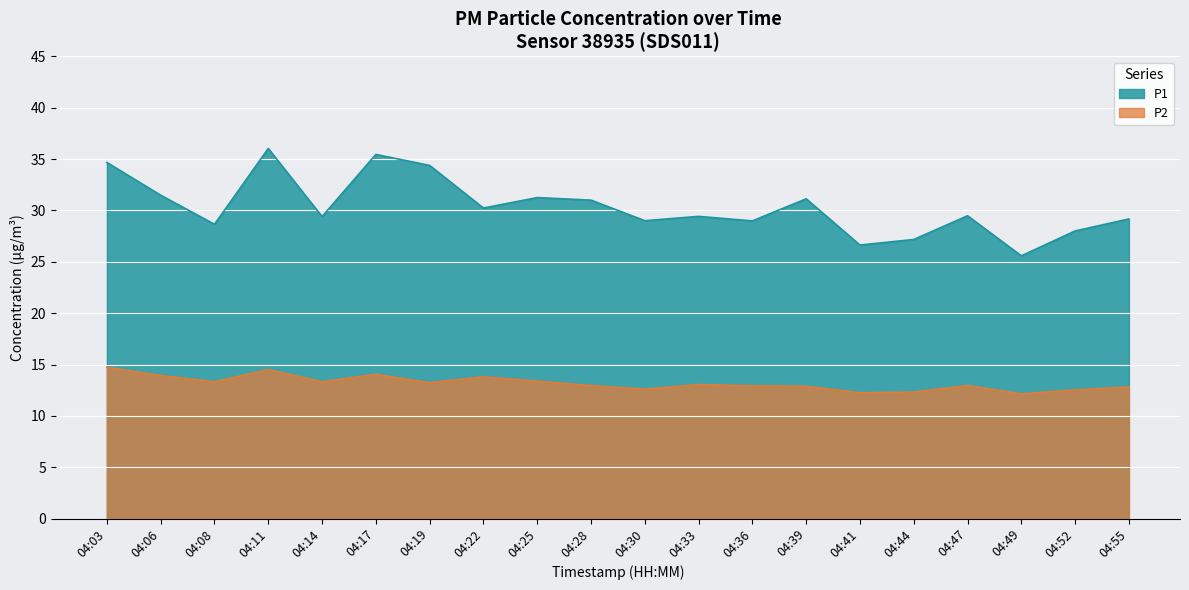

Between 04:08 and 04:49, which series saw the biggest shift?

P1